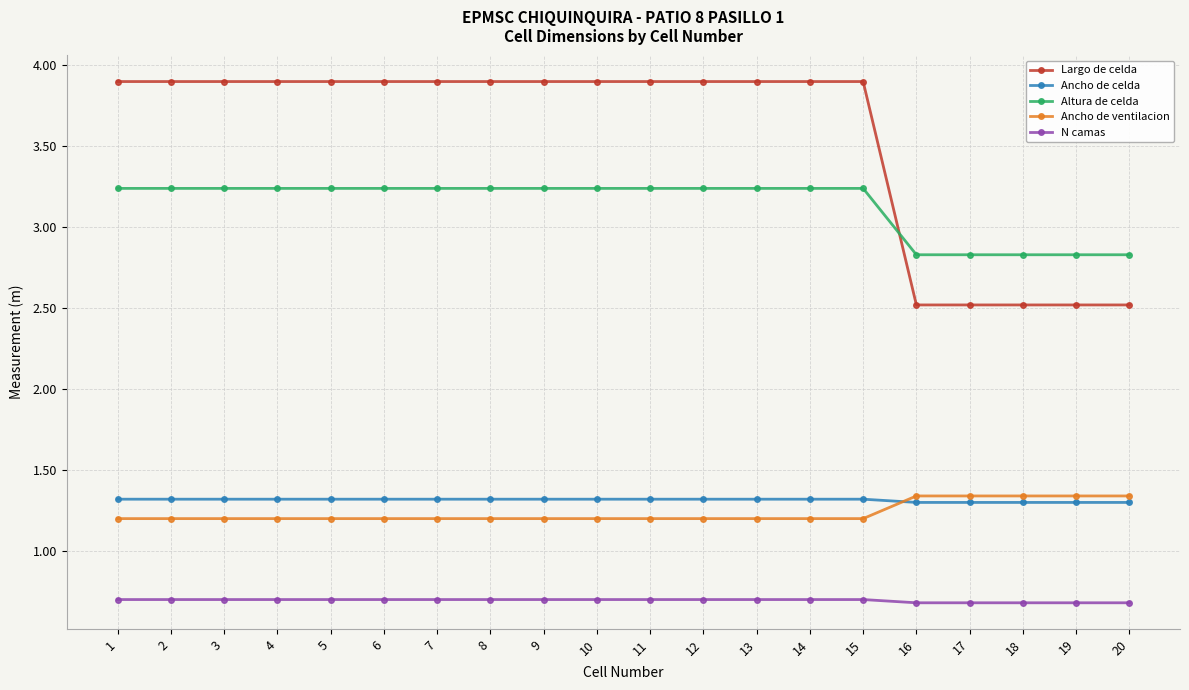

What is the maximum value for Largo de celda?

3.9